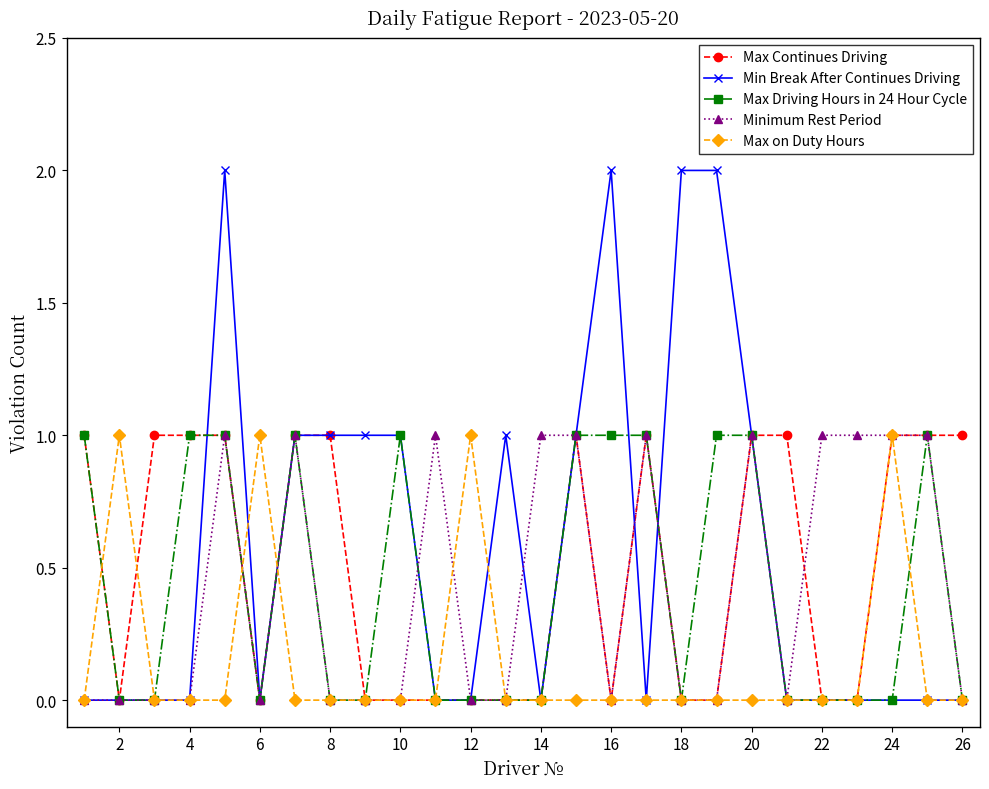

Which series has the largest range (max minus min)?

Min Break After Continues Driving